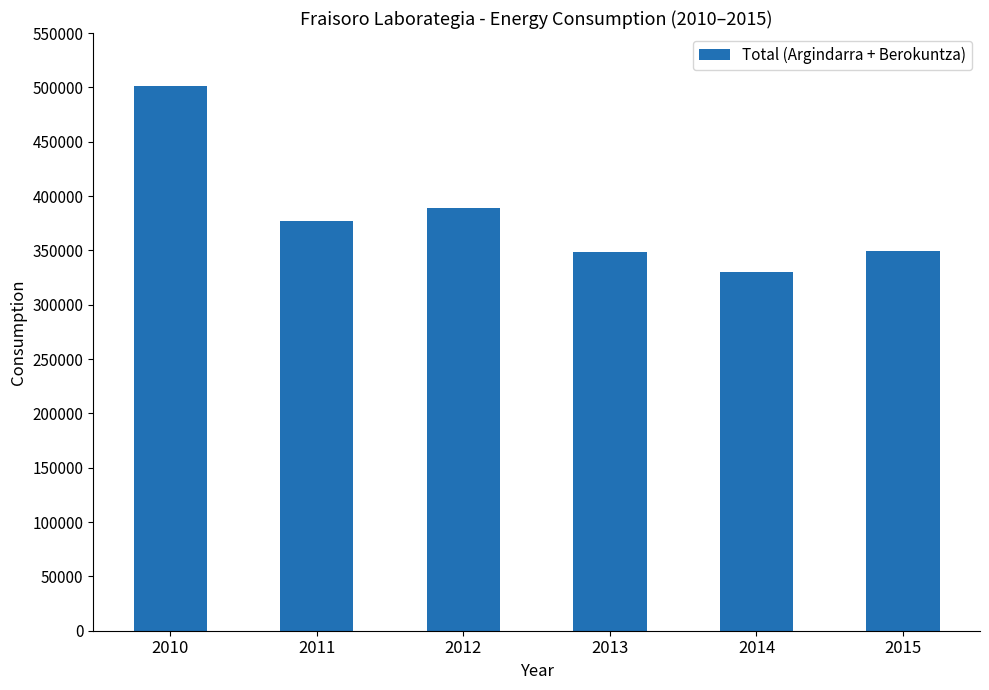

How many data points are less than 376598?

3